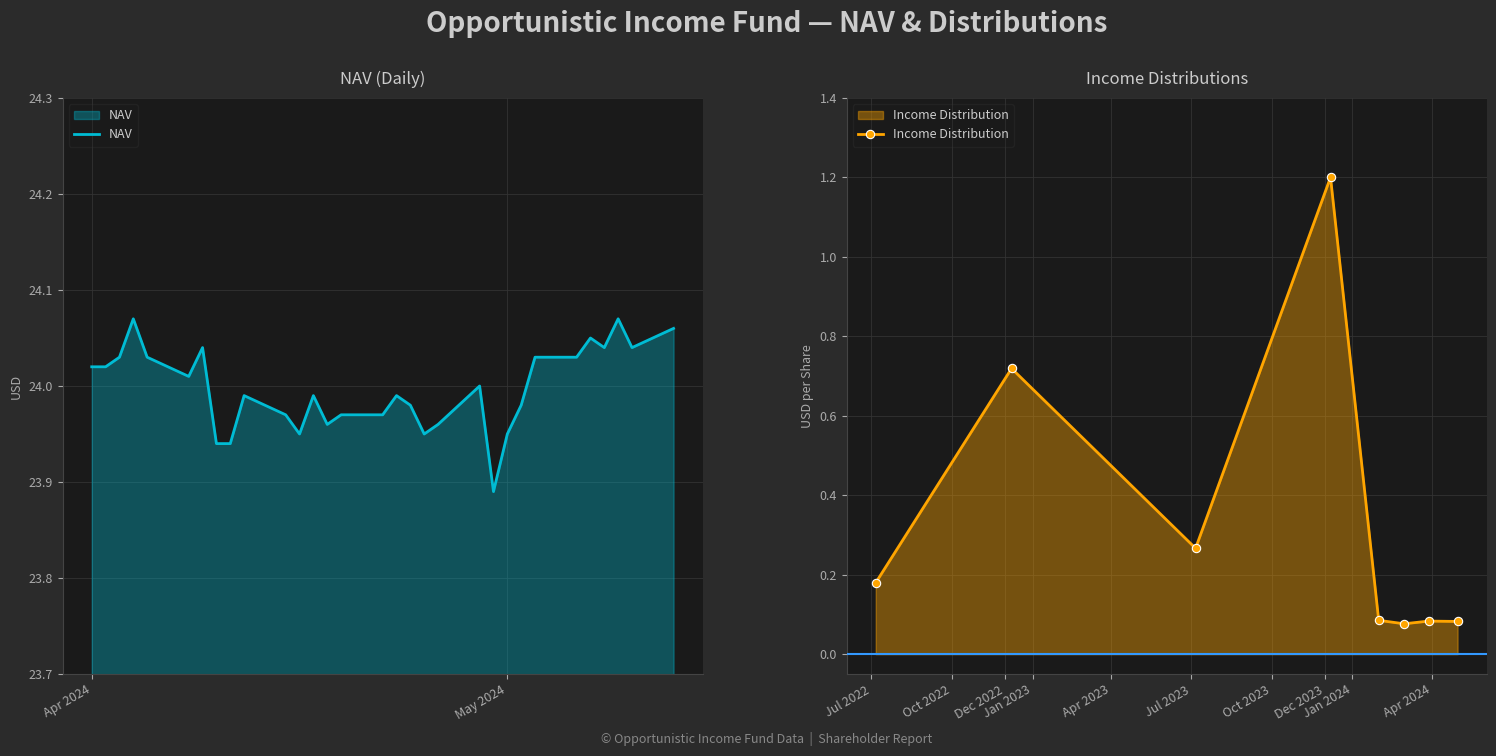

True or false: the data shows 0.0 at 2024-03-28.

False